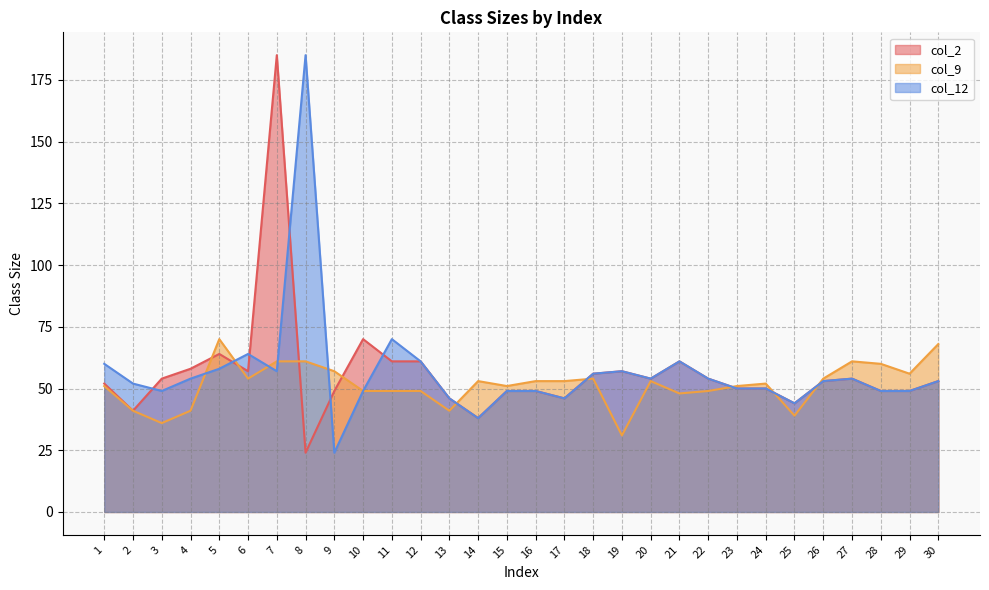

Reading left to right, extract all data points from this chart.

col_2: 52	41	54	58	64	57	185	24	49	70	61	61	46	38	49	49	46	56	57	54	61	54	50	50	44	53	54	49	49	53
col_9: 51	41	36	41	70	54	61	61	57	49	49	49	41	53	51	53	53	54	31	53	48	49	51	52	39	54	61	60	56	68
col_12: 60	52	49	54	58	64	57	185	24	49	70	61	46	38	49	49	46	56	57	54	61	54	50	50	44	53	54	49	49	53